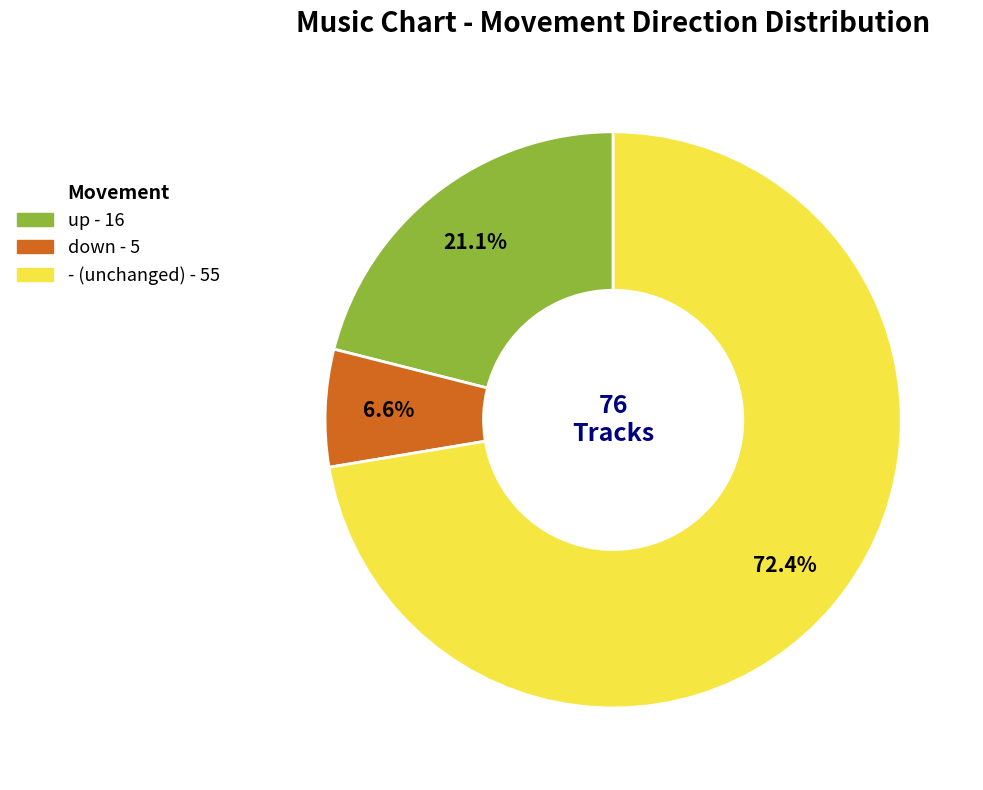

What is the ratio of the value at up to the value at down?

3.2